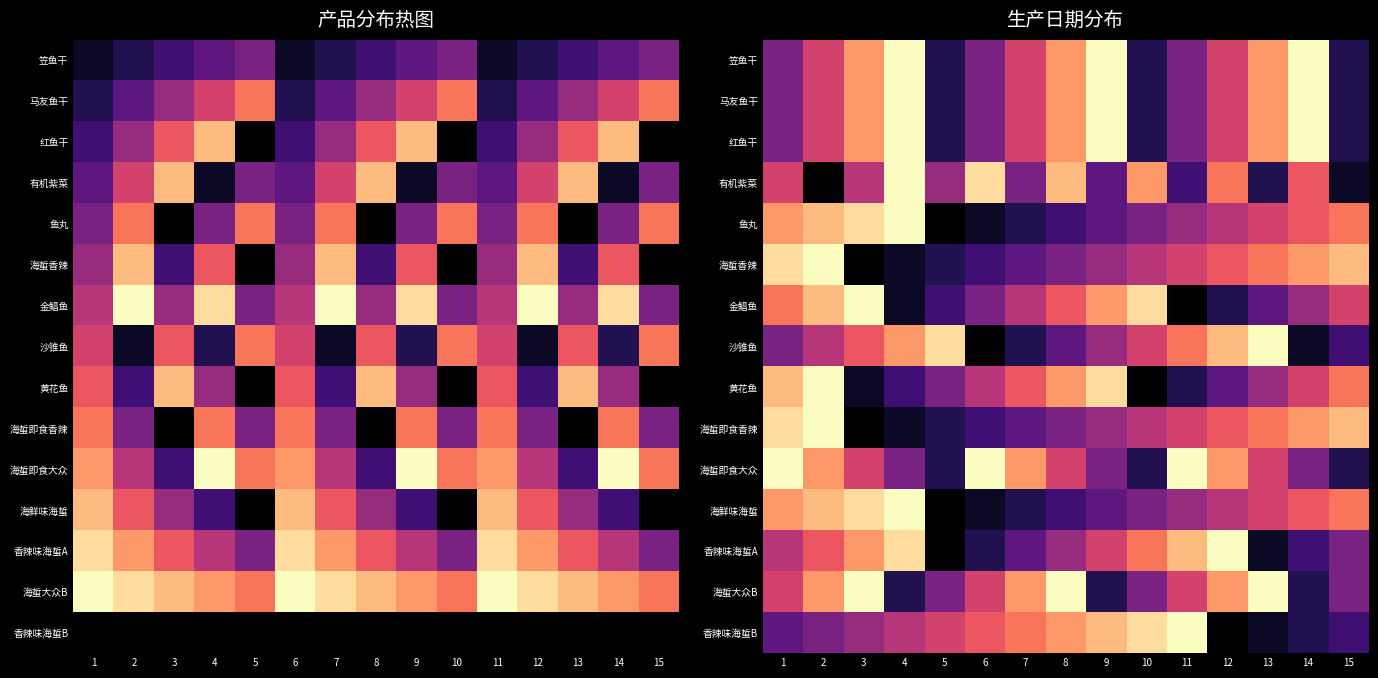

What is the difference between the 海蜇即食香辣 values at 14 and 7?

7